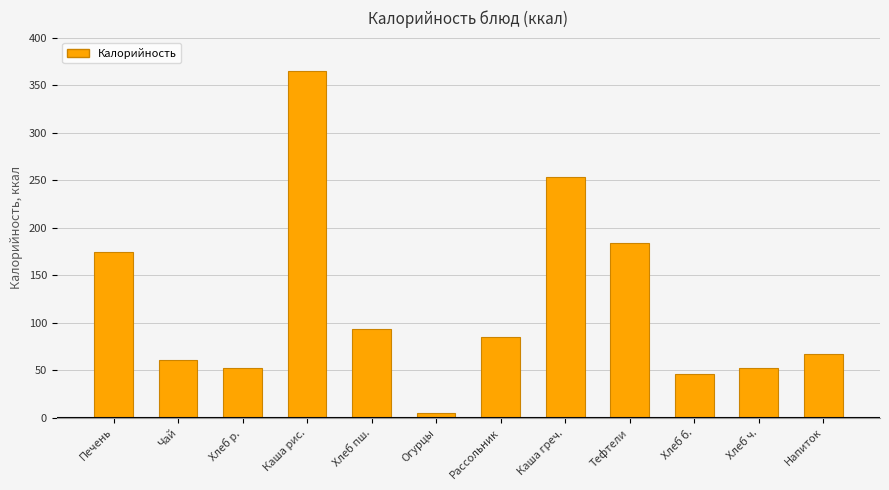

What is the approximate value at Хлеб ч.?

52.2